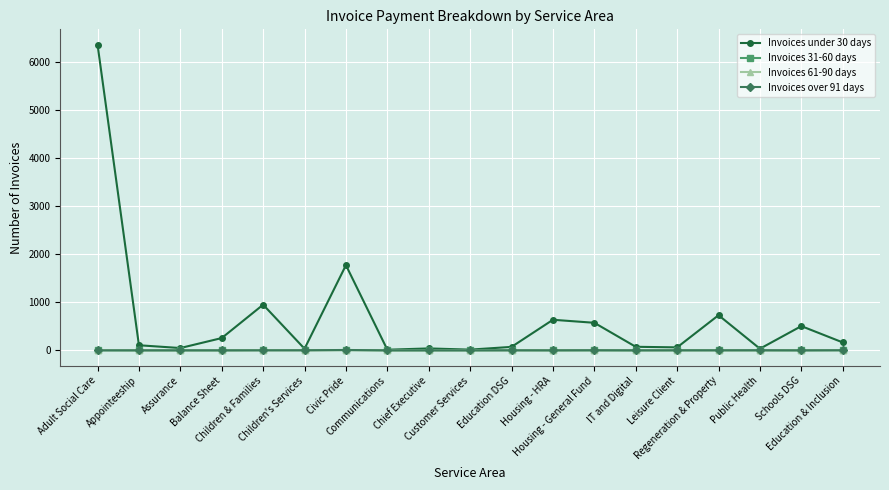

The Invoices 31-60 days series shows 3 at Education & Inclusion. True or false?

True